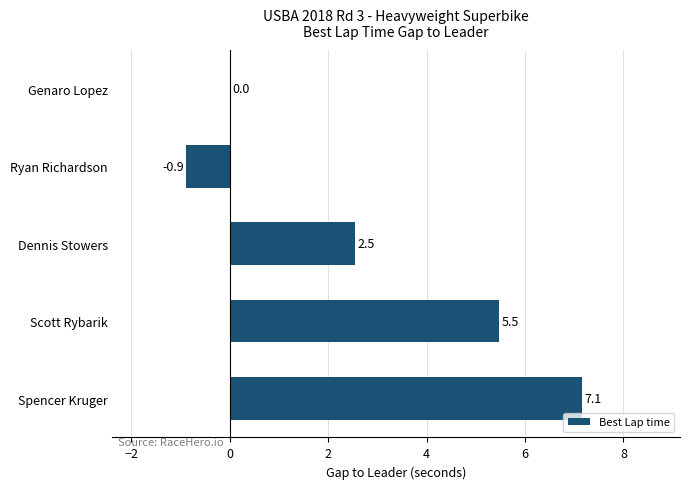

How many distinct data groups are displayed?

1